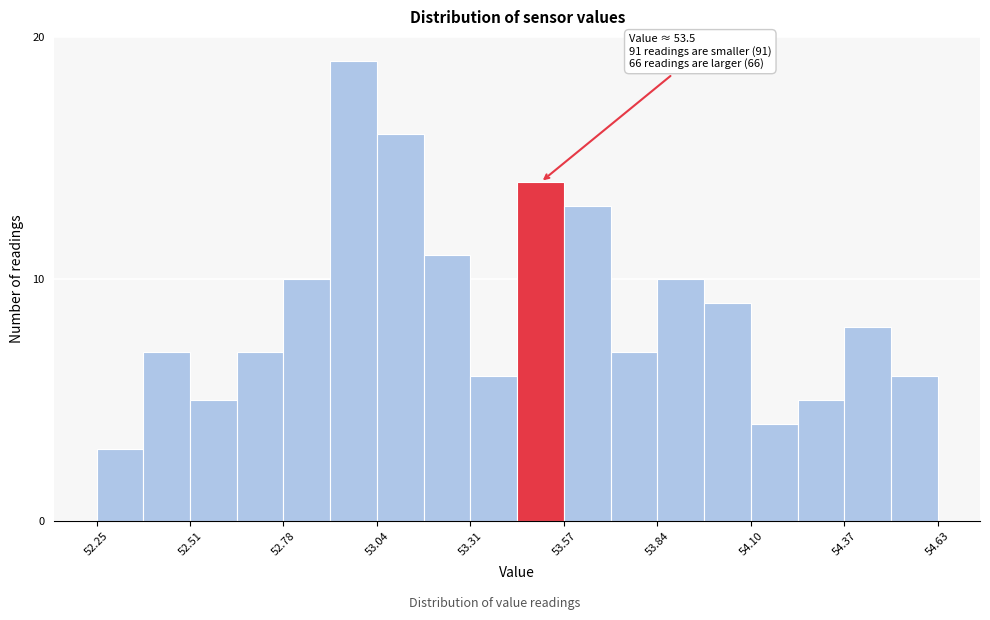

Read against the x-axis, roughly where is the centre of the tallest bar?

53.00